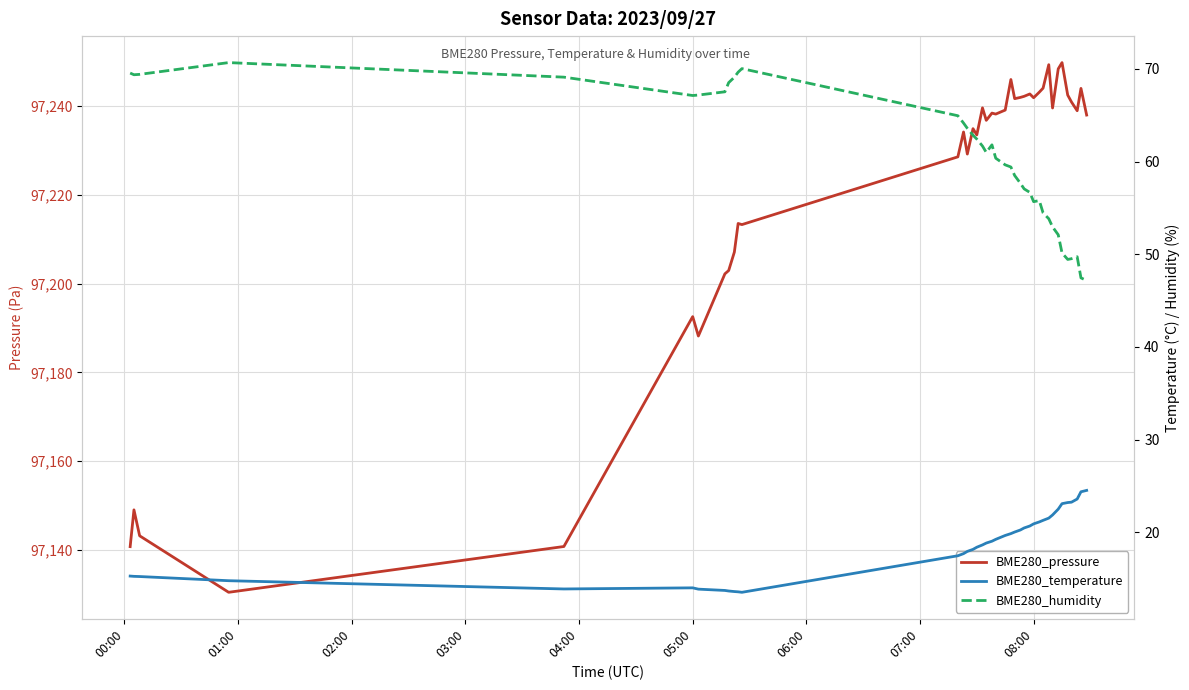

What is the sum of all BME280_pressure values?

3791610.5